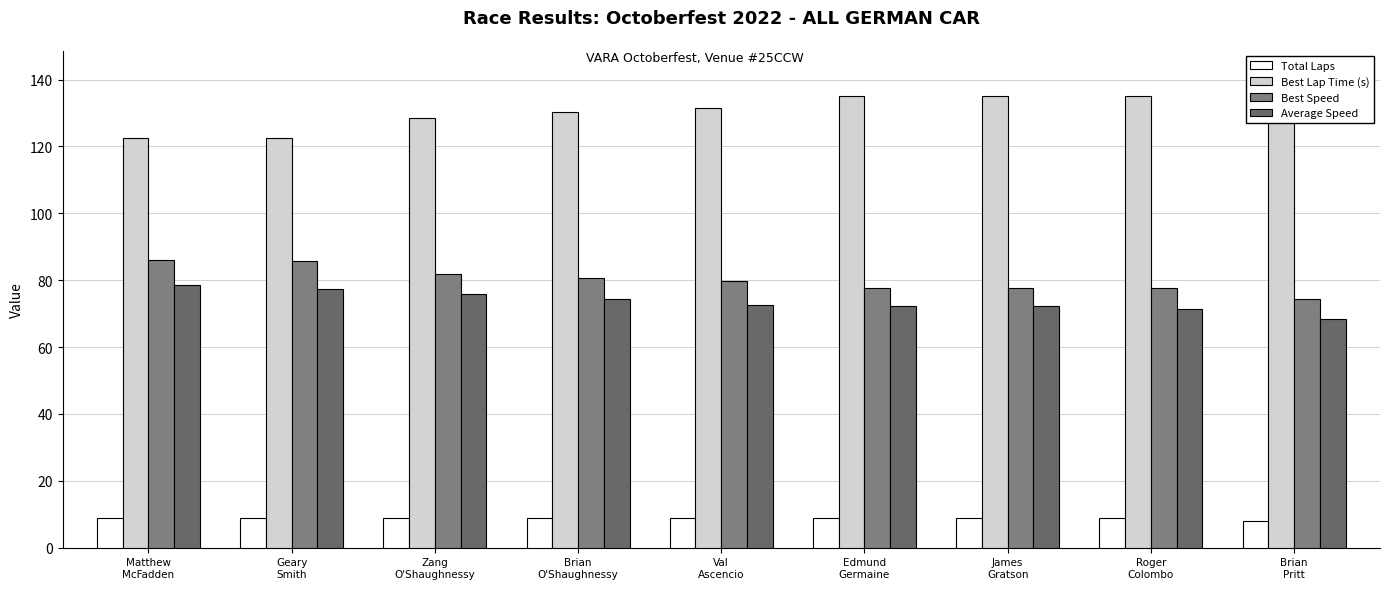

What is the total value across all series at Roger
Colombo?

293.4